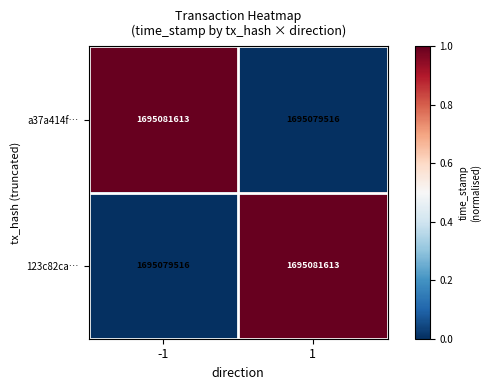

What is the difference between the 123c82ca… values at 1 and -1?

2097